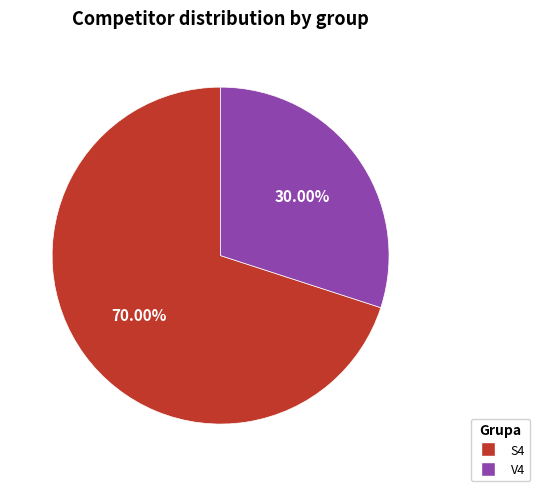

What is the largest slice in the pie chart?

S4